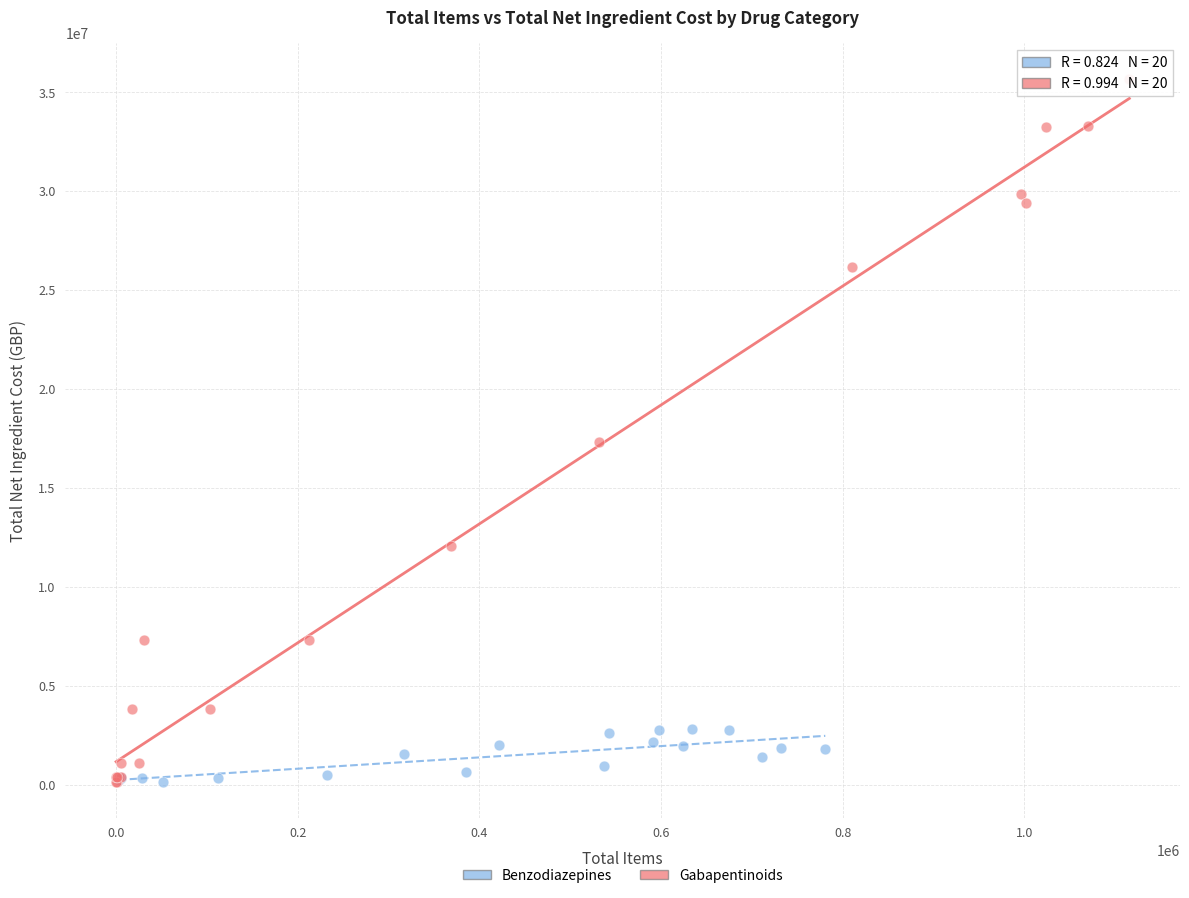

Which series has the widest spread of Y values?

Gabapentinoids